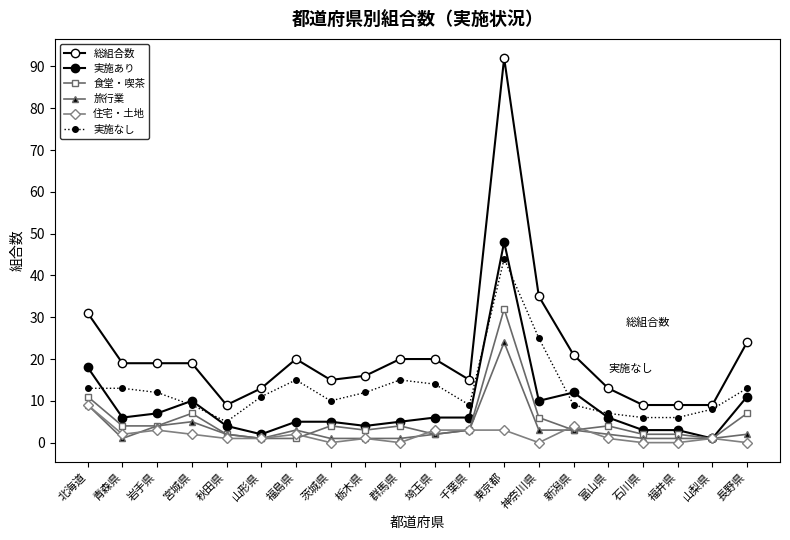

True or false: 実施なし has a value of 25 at 神奈川県.

True